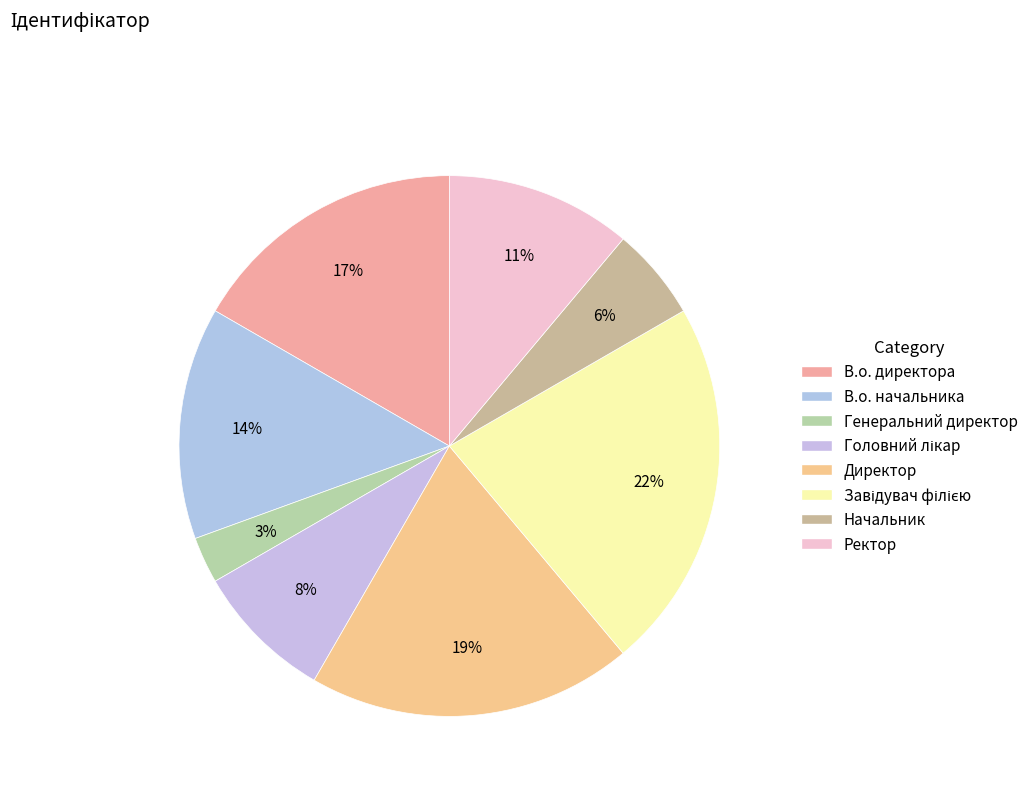

To the nearest percent, what is the difference between the Генеральний директор and Завідувач філією slice percentages?

19%